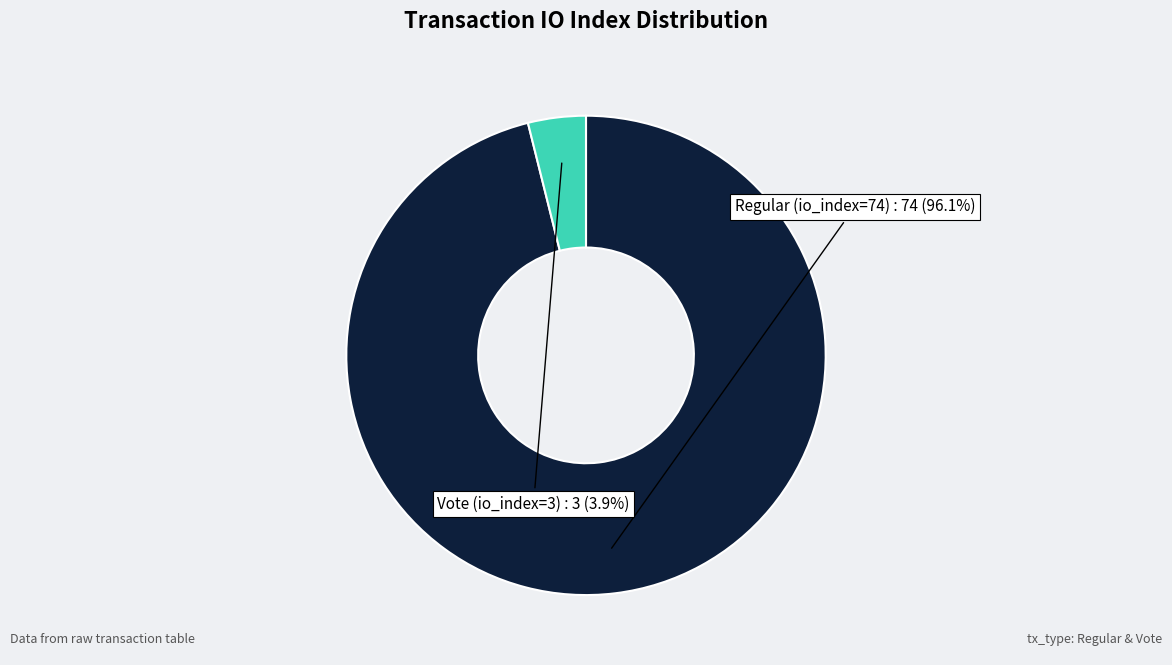

How many slices are in this pie chart?

2